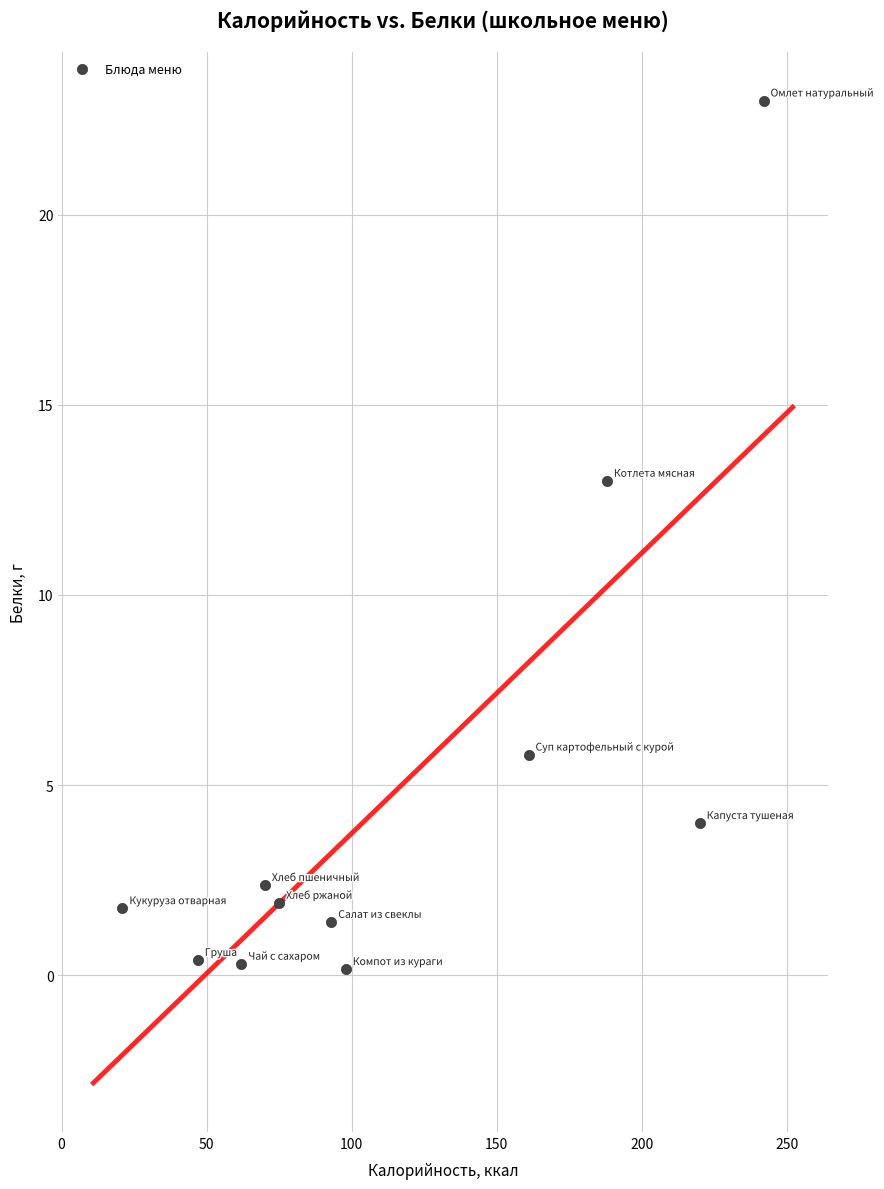

What is the average X value?

116.1